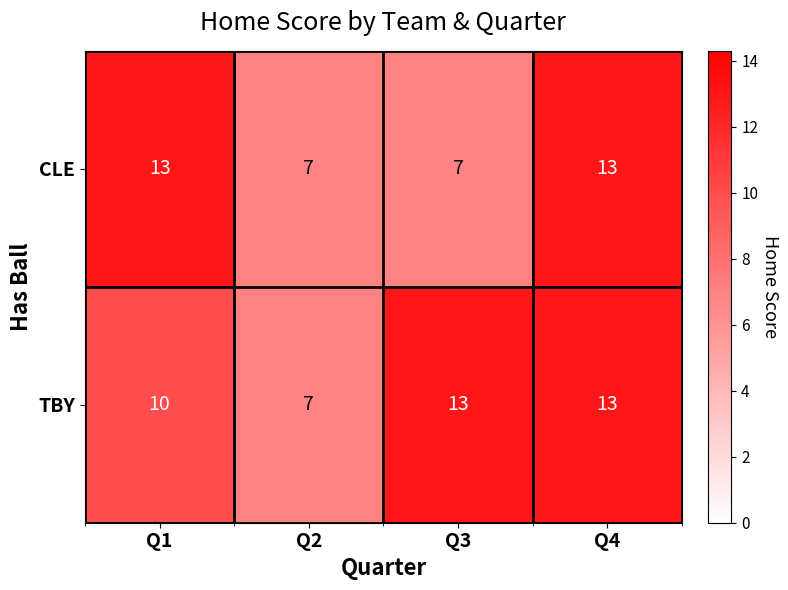

Reading left to right, transcribe all the data shown in this chart.

CLE: Q1=13	Q2=7	Q3=7	Q4=13
TBY: Q1=10	Q2=7	Q3=13	Q4=13